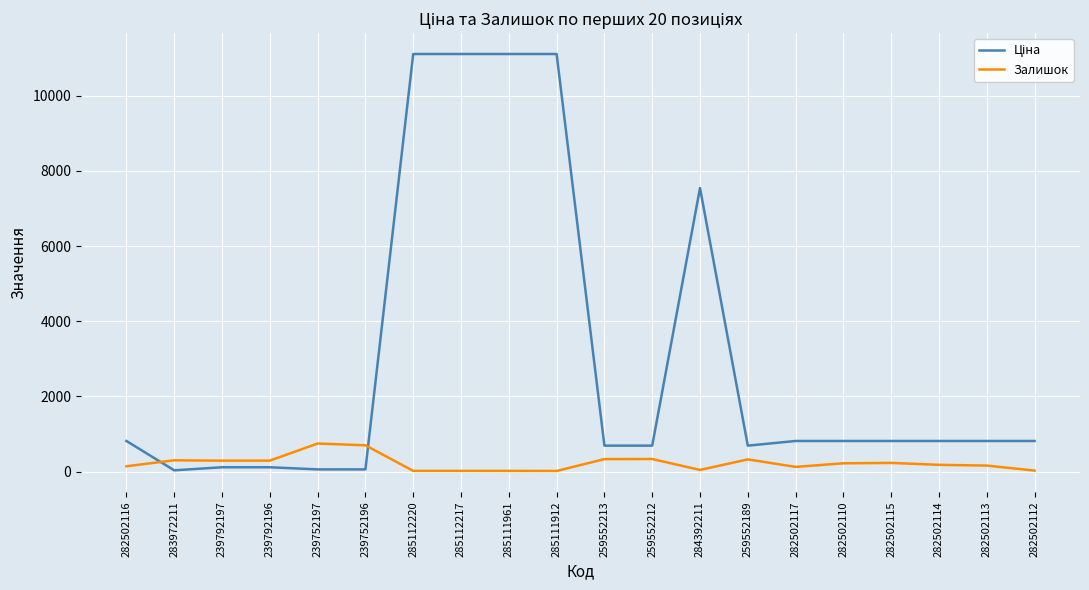

Is it true that Залишок equals 229.0 at 282502115?

True